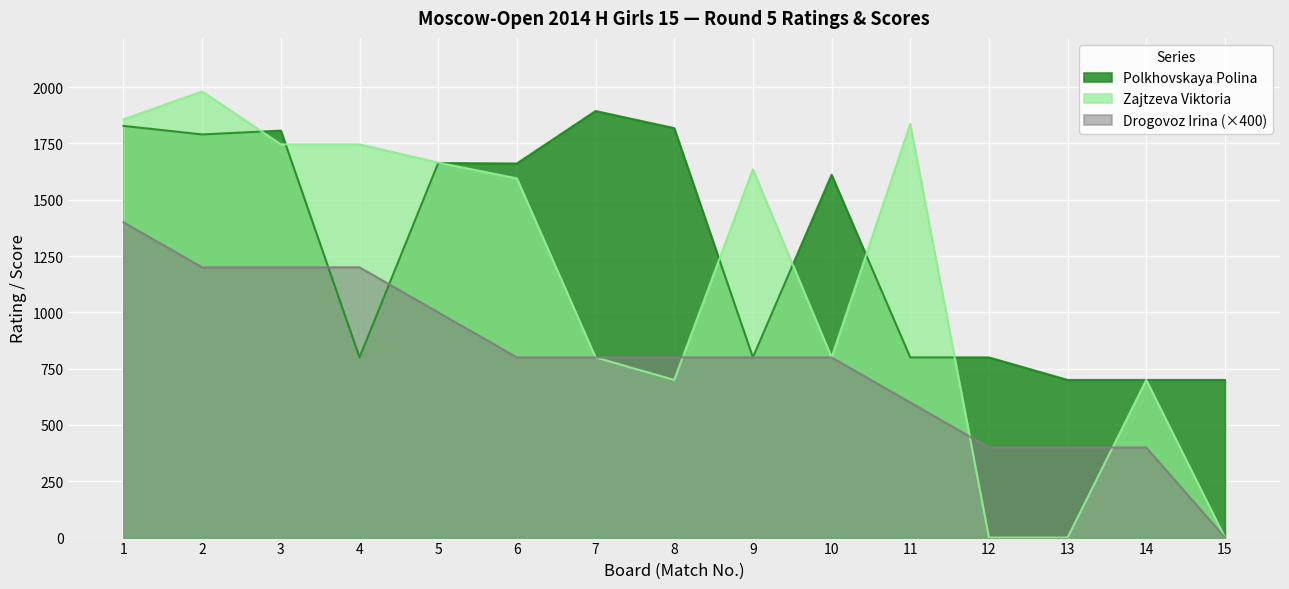

What is the total value across all series at 4?

3746